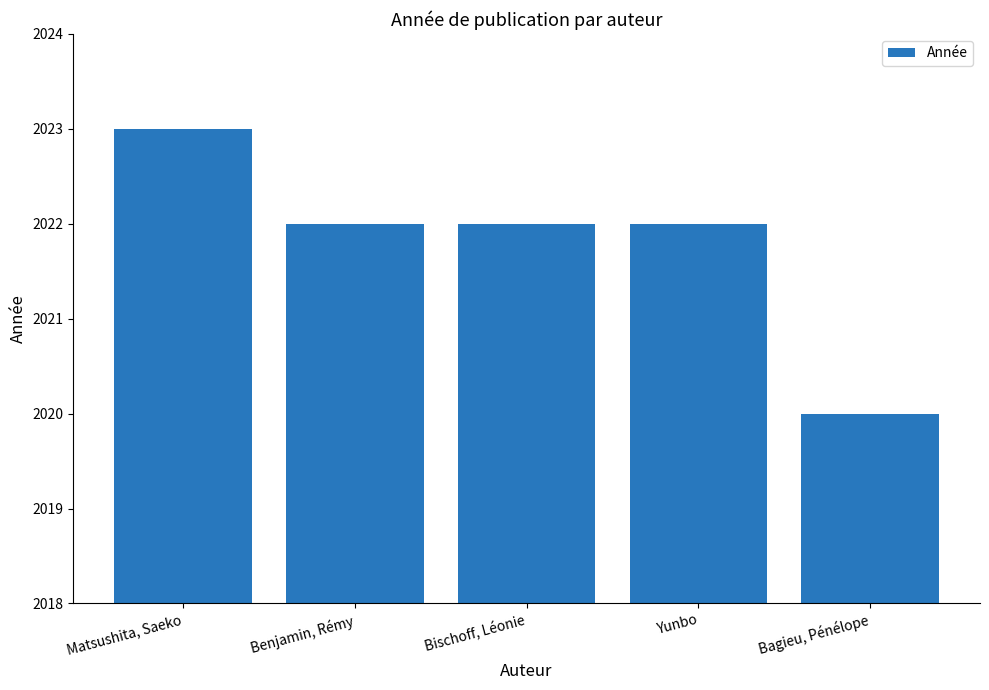

What is the approximate value at Benjamin, Rémy?

2022